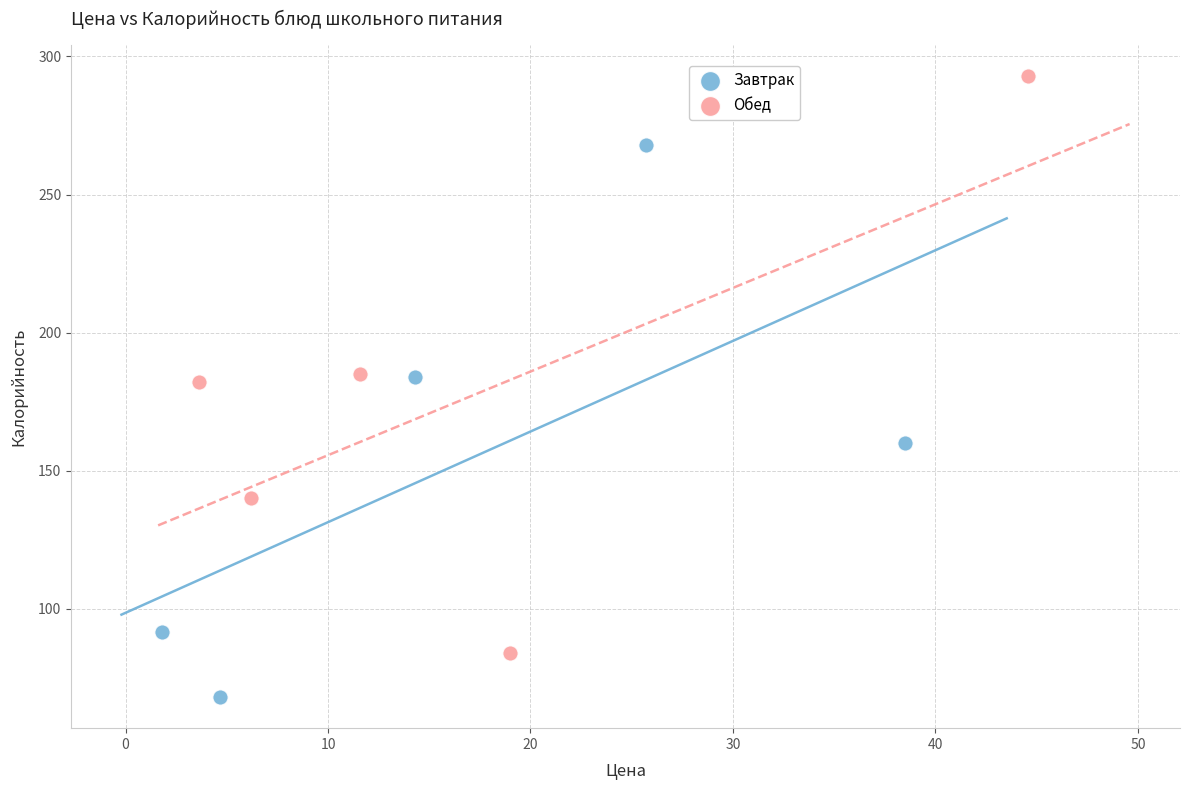

Which series contains the lowest Y value?

Завтрак